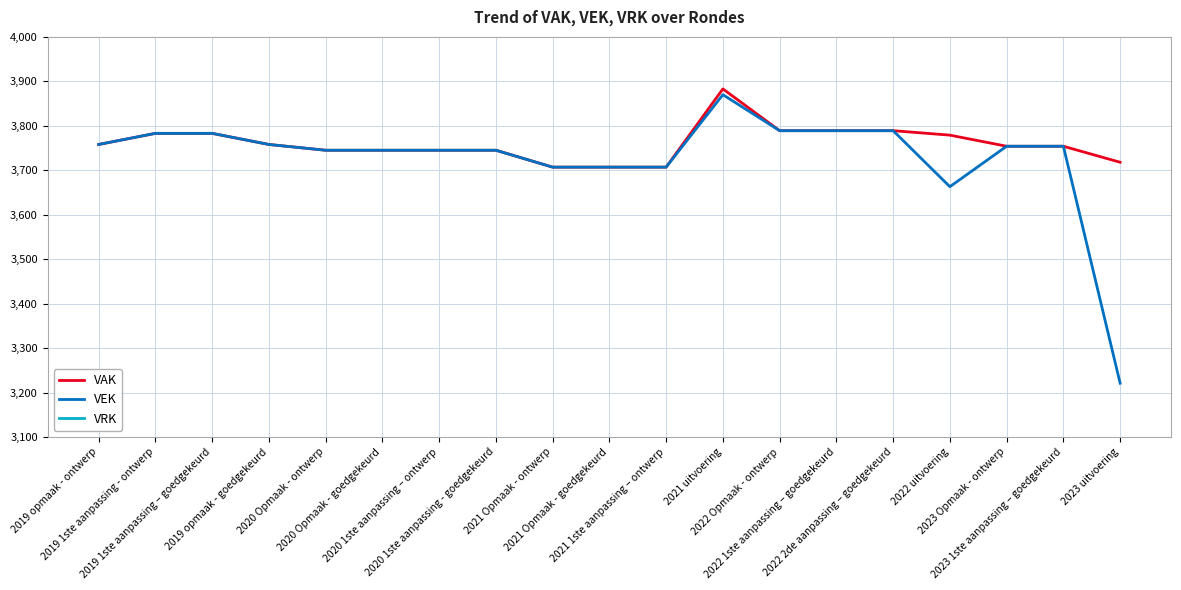

What is the sum of all VEK values?

70812